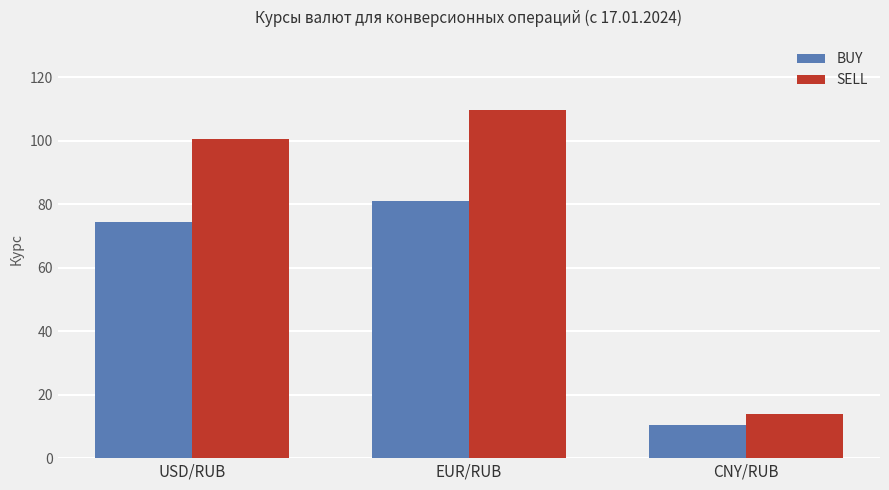

How many groups of bars are there?

3